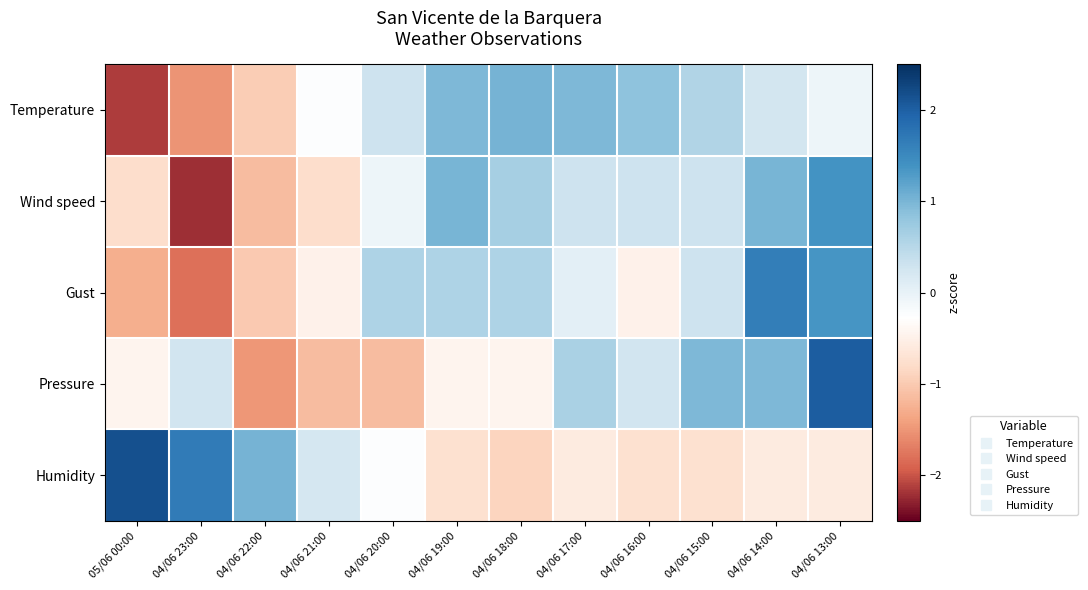

Reading right to left, extract all data points from this chart.

Temperature: 04/06 13:00=-0.1	04/06 14:00=0.2	04/06 15:00=0.5	04/06 16:00=0.9	04/06 17:00=1.0	04/06 18:00=1.0	04/06 19:00=1.0	04/06 20:00=0.3	04/06 21:00=-0.2	04/06 22:00=-1.0	04/06 23:00=-1.5	05/06 00:00=-2.1
Wind speed: 04/06 13:00=1.4	04/06 14:00=1.0	04/06 15:00=0.3	04/06 16:00=0.3	04/06 17:00=0.3	04/06 18:00=0.7	04/06 19:00=1.0	04/06 20:00=-0.1	04/06 21:00=-0.8	04/06 22:00=-1.1	04/06 23:00=-2.2	05/06 00:00=-0.8
Gust: 04/06 13:00=1.4	04/06 14:00=1.6	04/06 15:00=0.3	04/06 16:00=-0.5	04/06 17:00=0.0	04/06 18:00=0.6	04/06 19:00=0.6	04/06 20:00=0.6	04/06 21:00=-0.5	04/06 22:00=-1.0	04/06 23:00=-1.8	05/06 00:00=-1.3
Pressure: 04/06 13:00=2.0	04/06 14:00=1.0	04/06 15:00=1.0	04/06 16:00=0.3	04/06 17:00=0.6	04/06 18:00=-0.4	04/06 19:00=-0.4	04/06 20:00=-1.1	04/06 21:00=-1.1	04/06 22:00=-1.5	04/06 23:00=0.3	05/06 00:00=-0.4
Humidity: 04/06 13:00=-0.6	04/06 14:00=-0.6	04/06 15:00=-0.7	04/06 16:00=-0.7	04/06 17:00=-0.6	04/06 18:00=-0.9	04/06 19:00=-0.7	04/06 20:00=-0.3	04/06 21:00=0.2	04/06 22:00=1.0	04/06 23:00=1.7	05/06 00:00=2.2